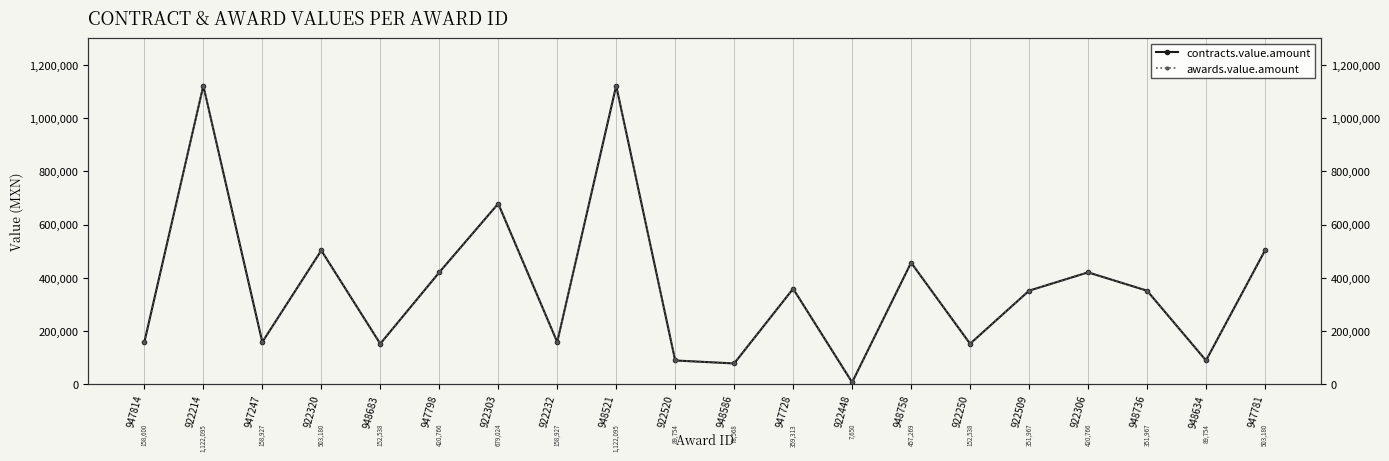

True or false: awards.value.amount and contracts.value.amount intersect in this chart.

False